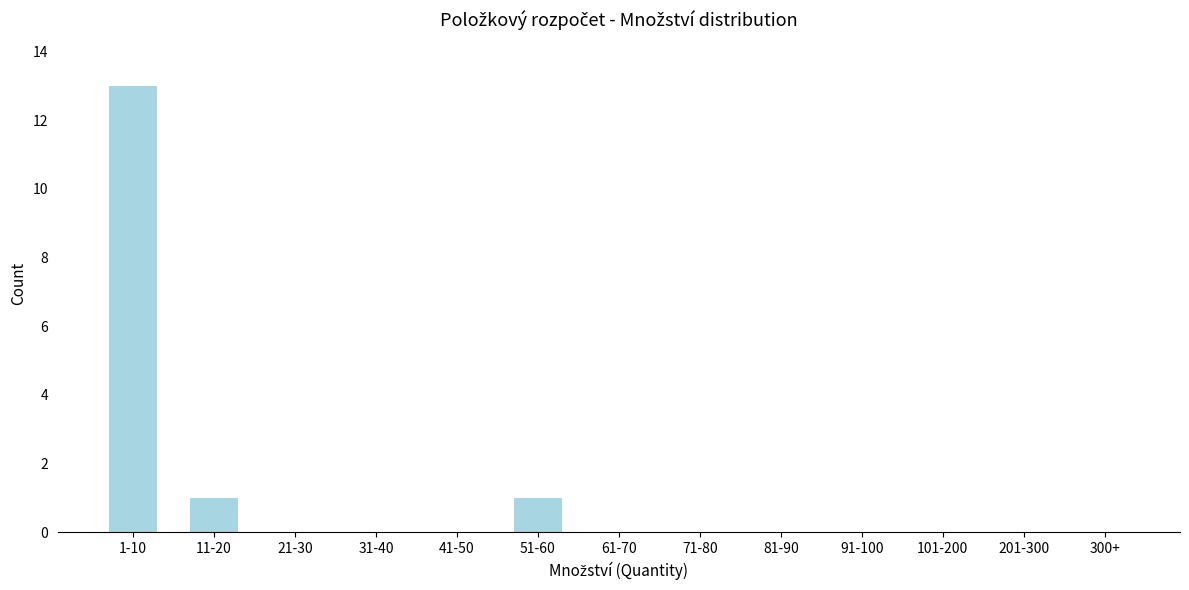

Reading left to right, transcribe all the data shown in this chart.

1-10=13	11-20=1	21-30=0	31-40=0	41-50=0	51-60=1	61-70=0	71-80=0	81-90=0	91-100=0	101-200=0	201-300=0	300+=0